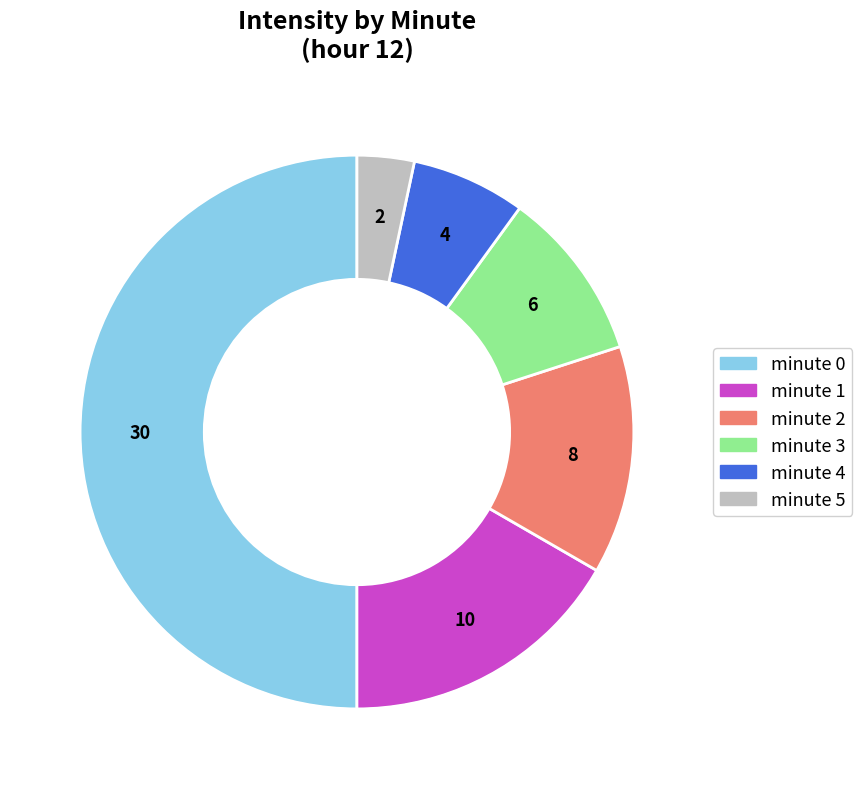

Is it true that minute 0 is 50% of the pie?

True